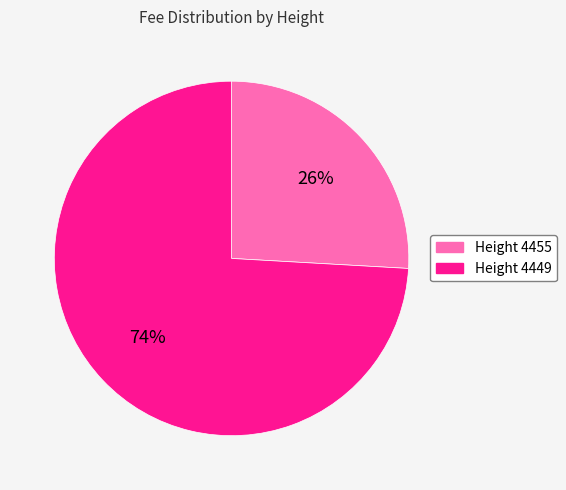

Does Height 4455 account for over 50% of the chart?

No